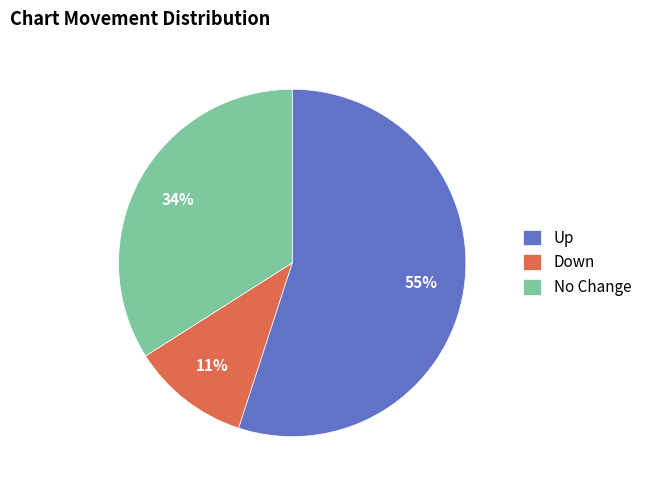

Which category has the biggest portion of the pie?

Up